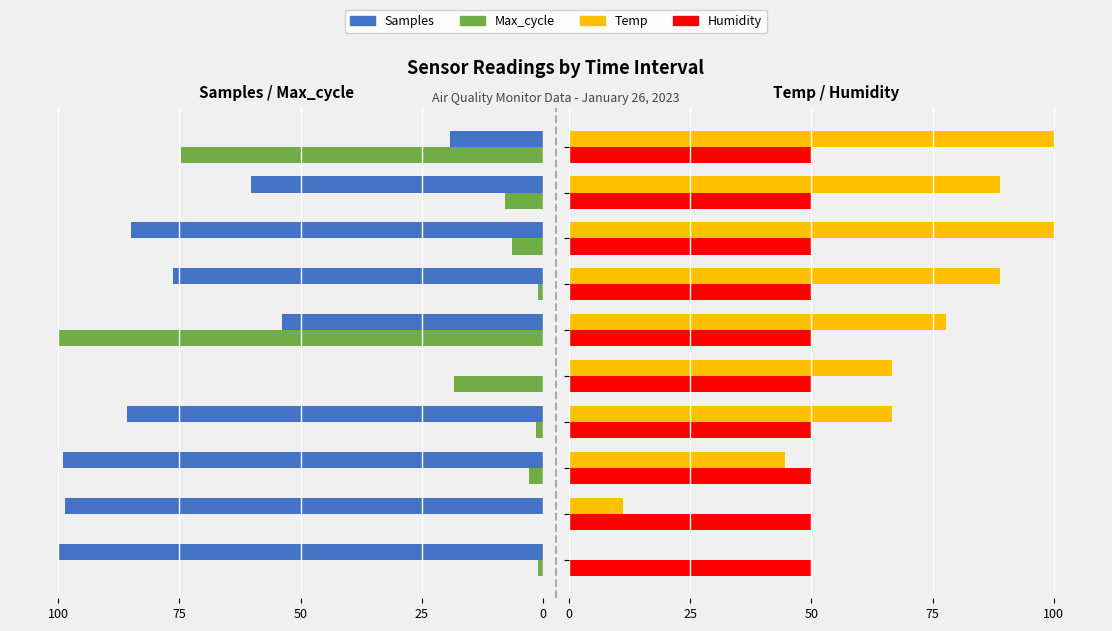

Which series has the largest range (max minus min)?

Samples